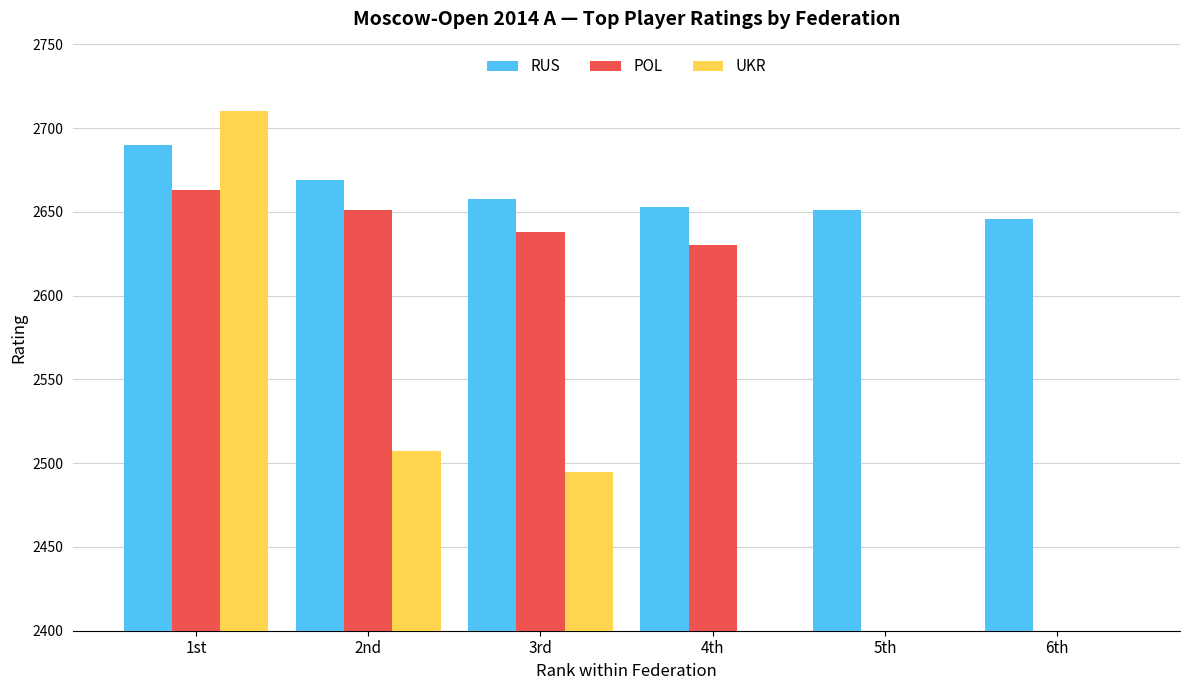

Reading left to right, transcribe all the data shown in this chart.

RUS: 2690	2669	2658	2653	2651	2646
POL: 2663	2651	2638	2630	0	0
UKR: 2710	2507	2495	0	0	0